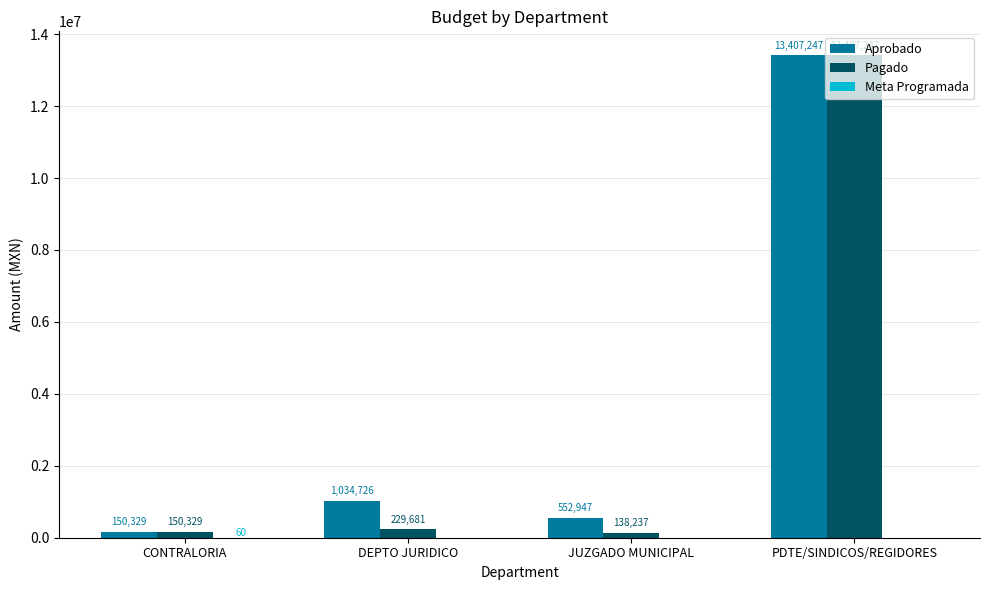

Count the number of categories in the chart.

4